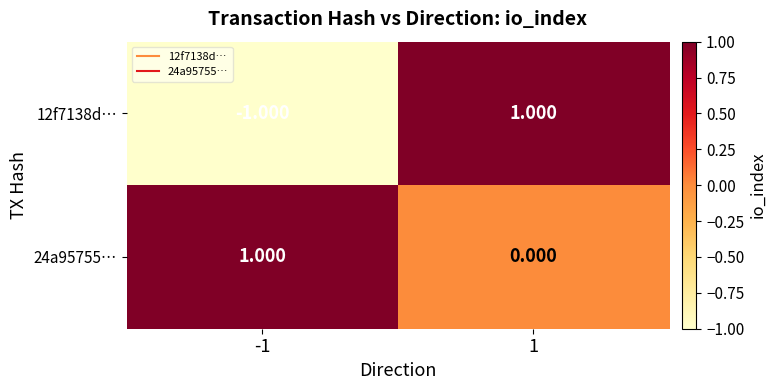

Which series has the largest total across all categories?

24a95755…